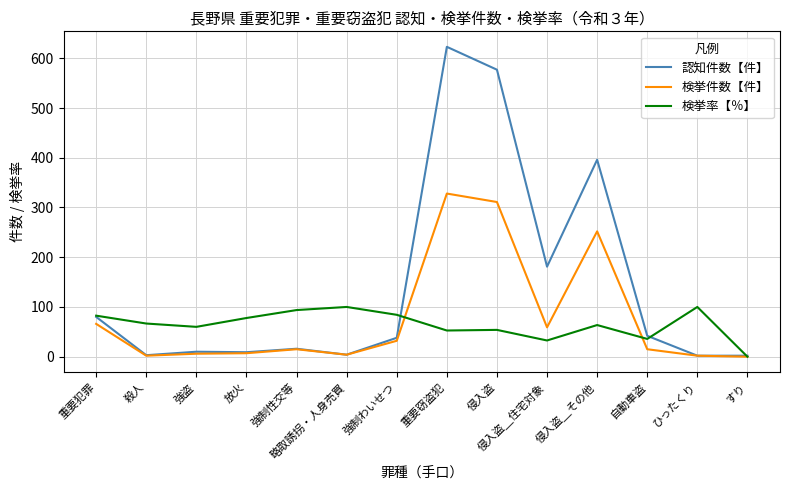

The value of 検挙件数【件】 at すり is 0.0. True or false?

True